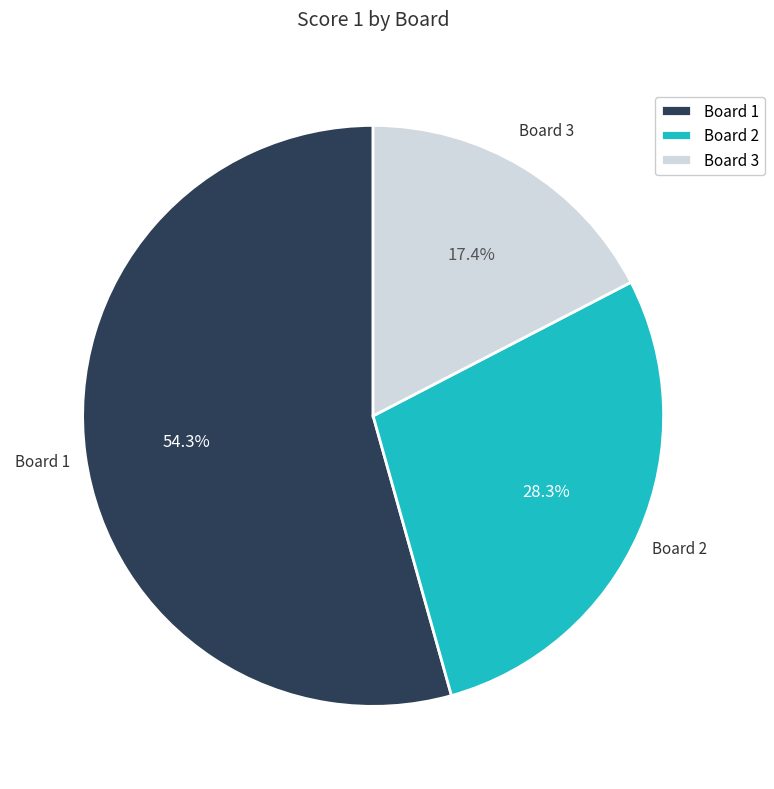

Which category has the smallest portion of the pie?

Board 3